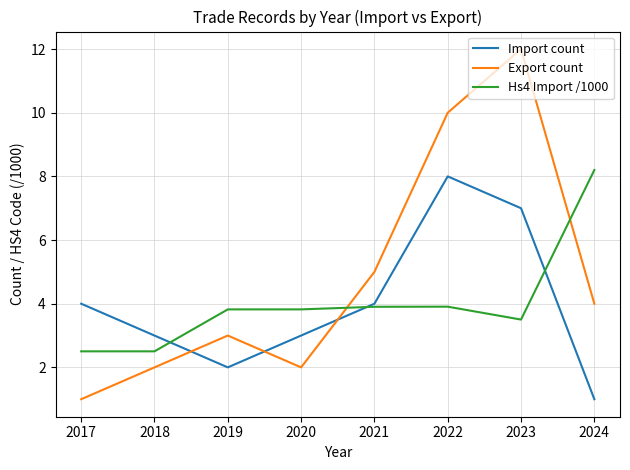

How many interior local peaks does the Export count series have?

2